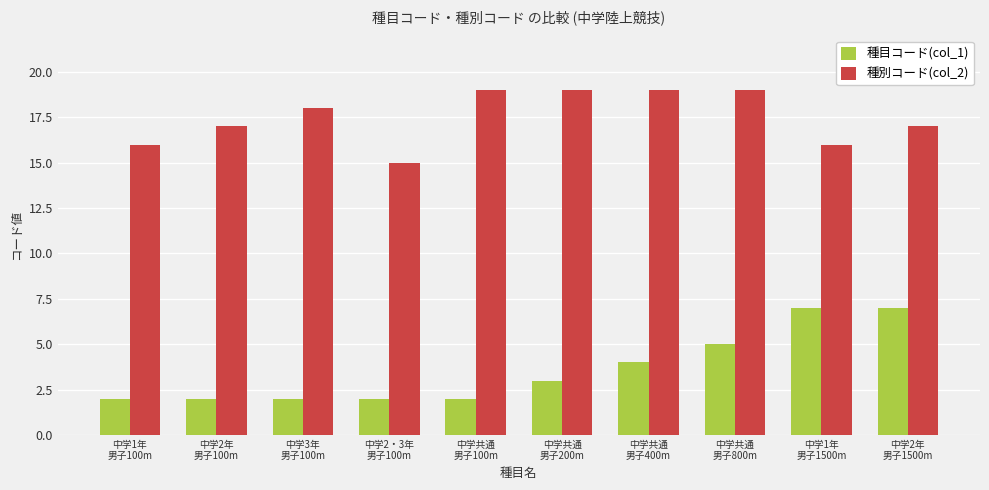

Rank the series by their average value, from highest to lowest.

種別コード(col_2), 種目コード(col_1)